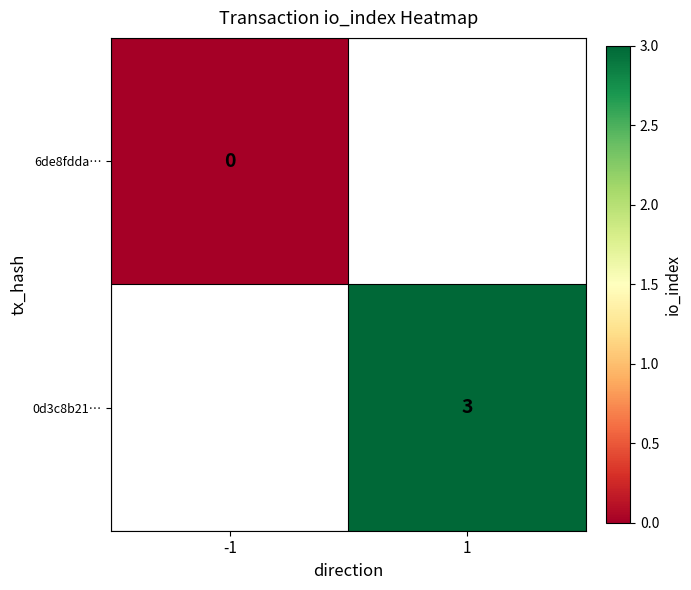

Is it true that 0d3c8b21… equals 3 at 1?

True